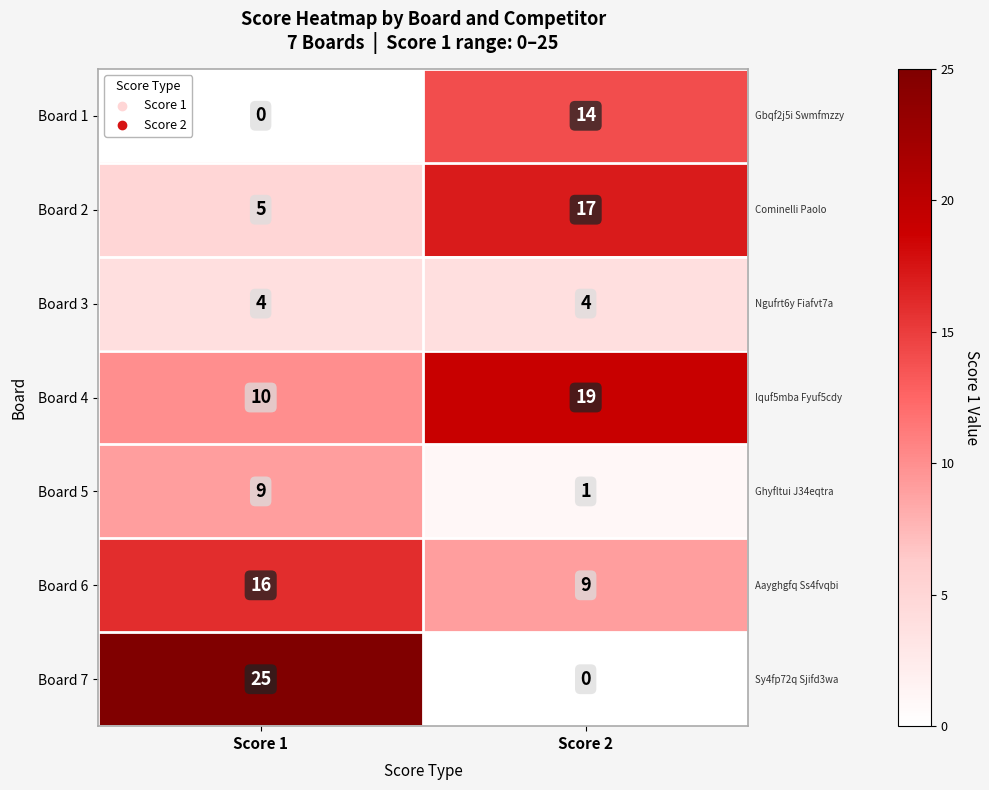

At which category is the sum across all series the highest?

Score 1